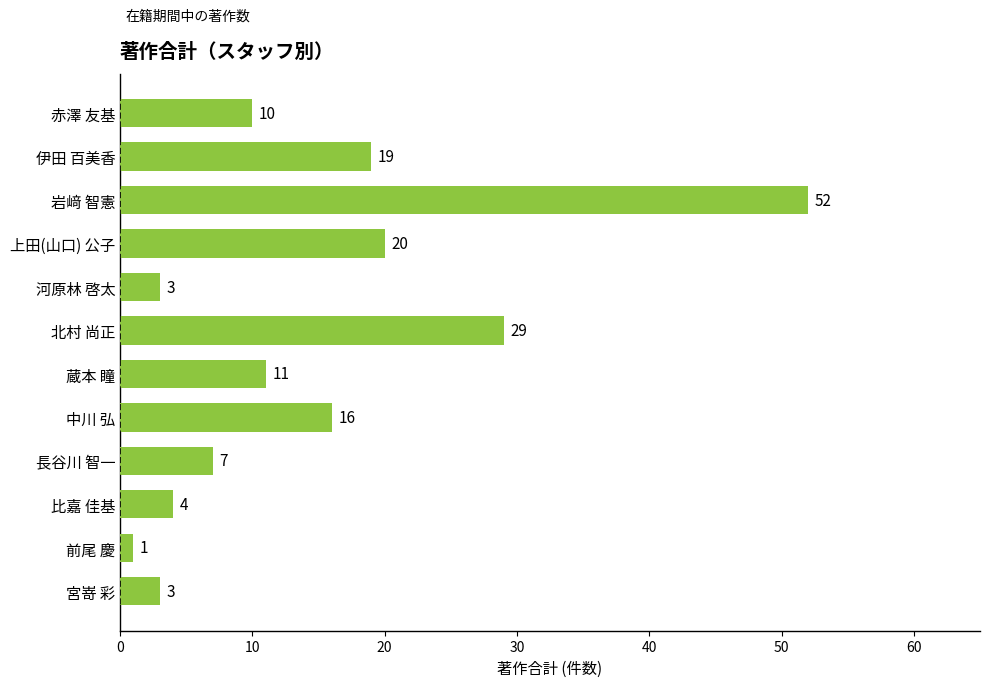

What is the average value?

15